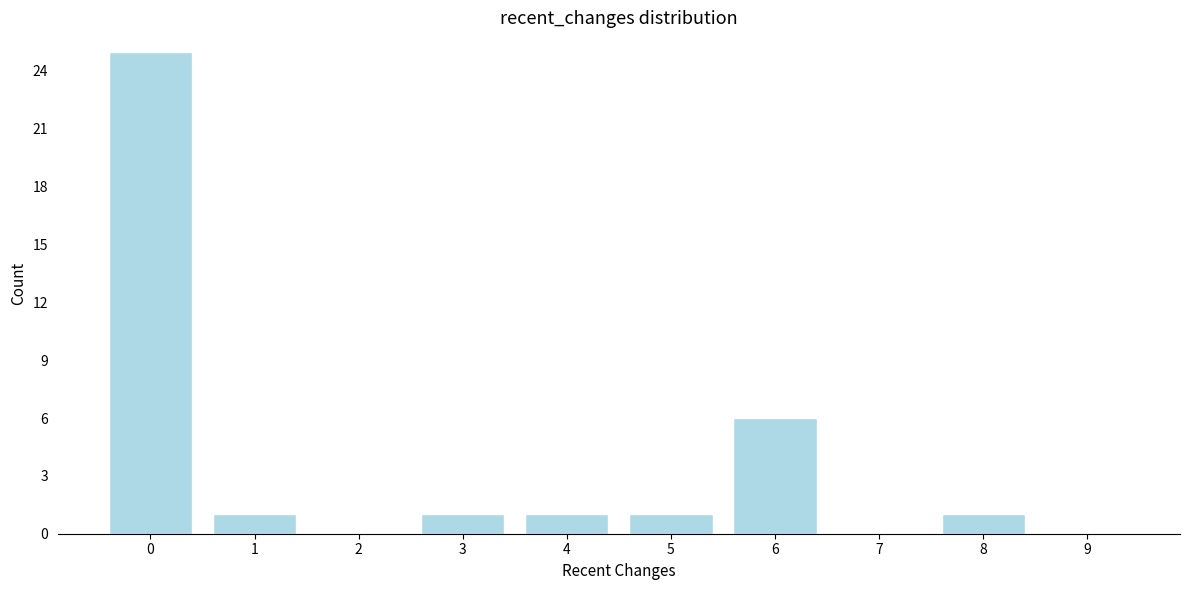

Reading left to right, transcribe this chart: for each bar, give the range it covers on the x-axis and its height. The values are not printed on the chart, so give them approximately, as read against the axis.

-0.5 to 0.5: 25
0.5 to 1.5: 1
1.5 to 2.5: 0
2.5 to 3.5: 1
3.5 to 4.5: 1
4.5 to 5.5: 1
5.5 to 6.5: 6
6.5 to 7.5: 0
7.5 to 8.5: 1
8.5 to 9.5: 0